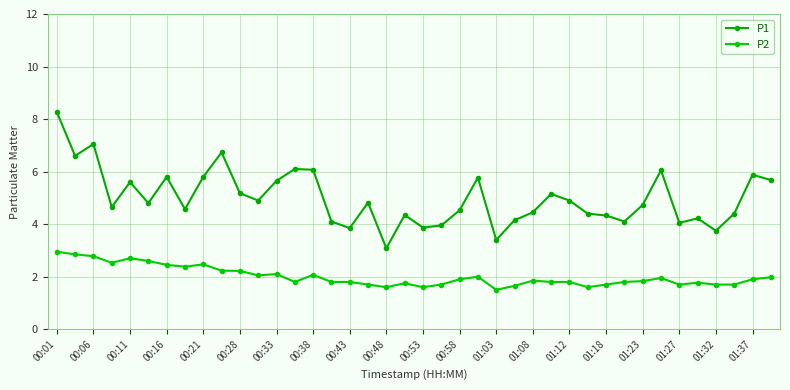

True or false: P2 and P1 cross at least once.

False